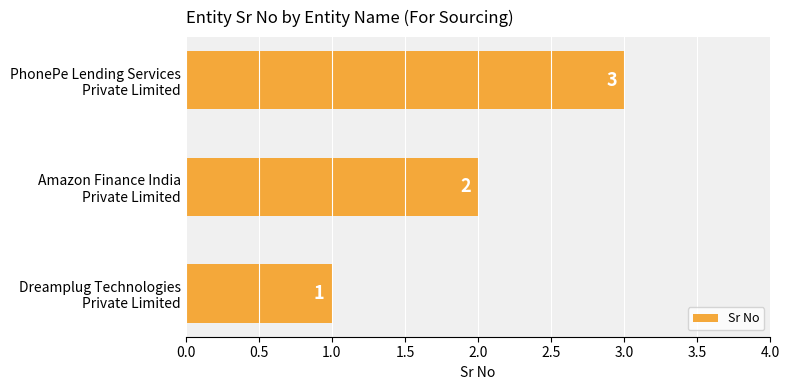

List the labels in order of value, largest first.

PhonePe Lending Services
Private Limited, Amazon Finance India
Private Limited, Dreamplug Technologies
Private Limited